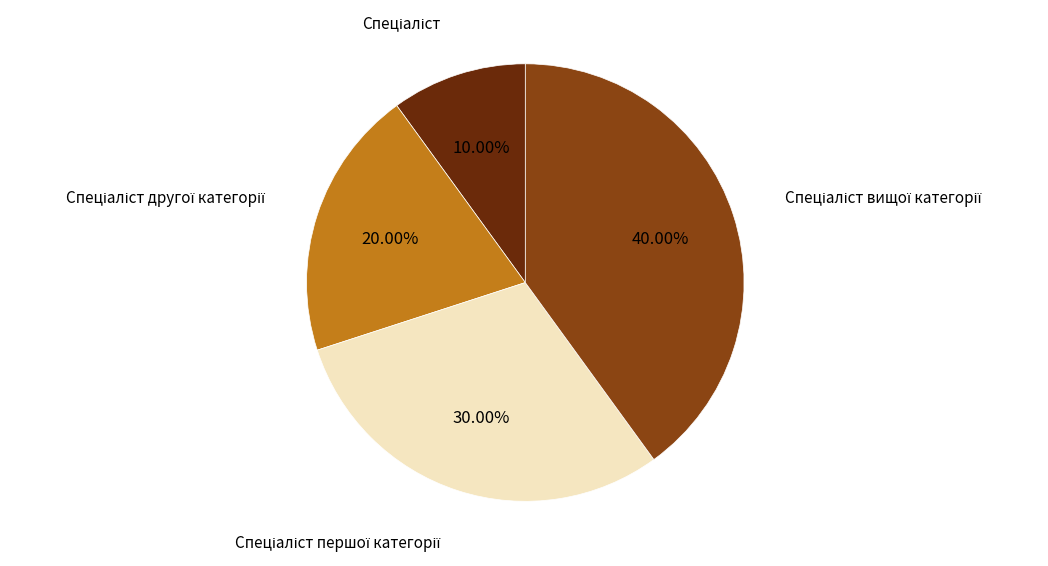

Is there a majority slice in this chart?

No